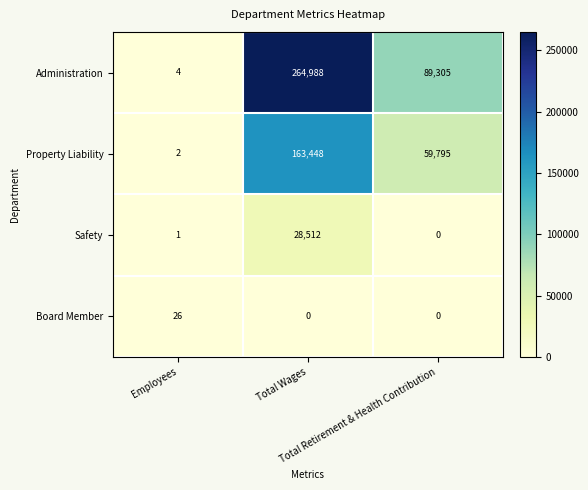

Which series has the largest total across all categories?

Administration